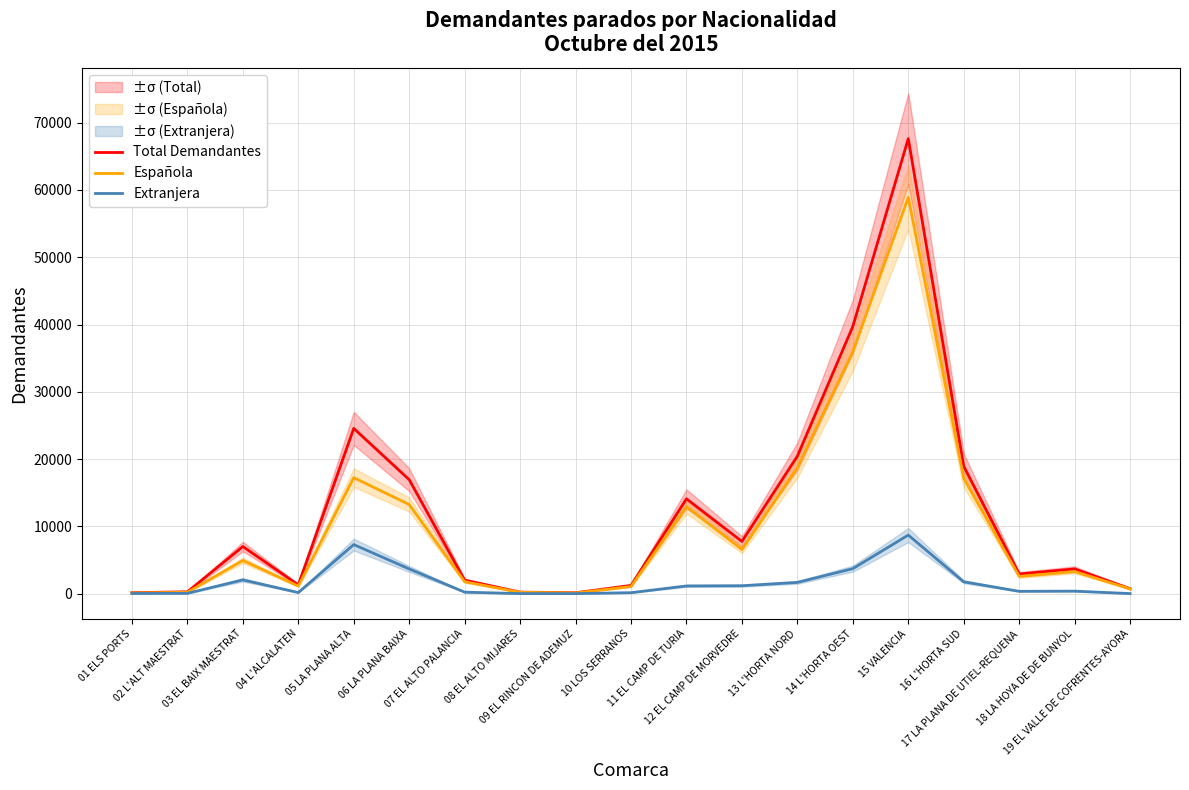

The value of Extranjera at 01 ELS PORTS is 25. True or false?

False